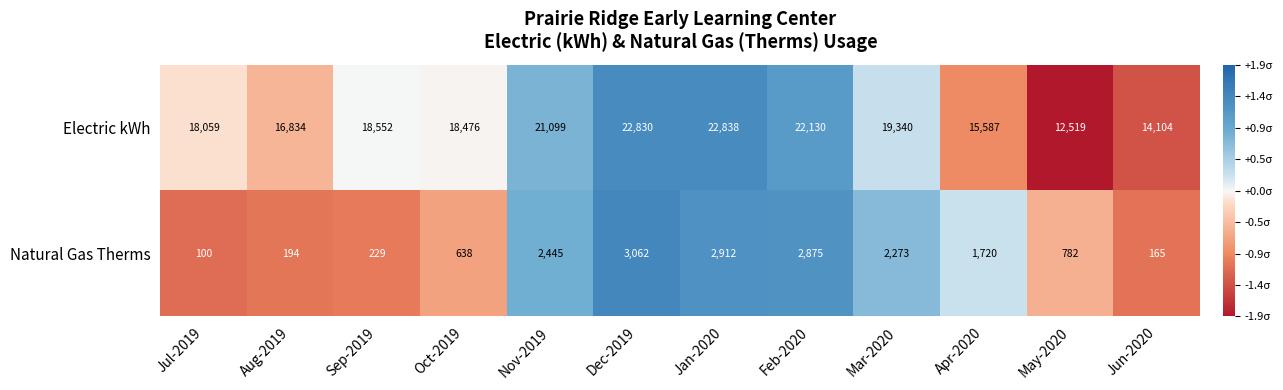

At which label is Natural Gas Therms closest to 1581?

Apr-2020